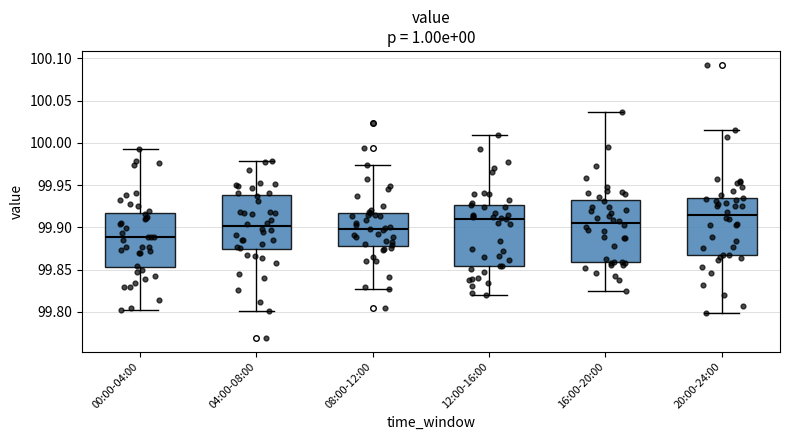

Reading left to right, transcribe this box plot: for each box, give where its median line is, the range the box spans, and where its two whiskers end, as read against the y-axis. The values are not printed on the chart, so give them approximately, as read against the axis.

00:00-04:00: median 99.890, box 99.855 to 99.915, whiskers 99.800 to 99.995
04:00-08:00: median 99.900, box 99.875 to 99.940, whiskers 99.800 to 99.980
08:00-12:00: median 99.900, box 99.880 to 99.915, whiskers 99.825 to 99.975
12:00-16:00: median 99.910, box 99.855 to 99.925, whiskers 99.820 to 100.010
16:00-20:00: median 99.905, box 99.860 to 99.930, whiskers 99.825 to 100.035
20:00-24:00: median 99.915, box 99.865 to 99.935, whiskers 99.800 to 100.015